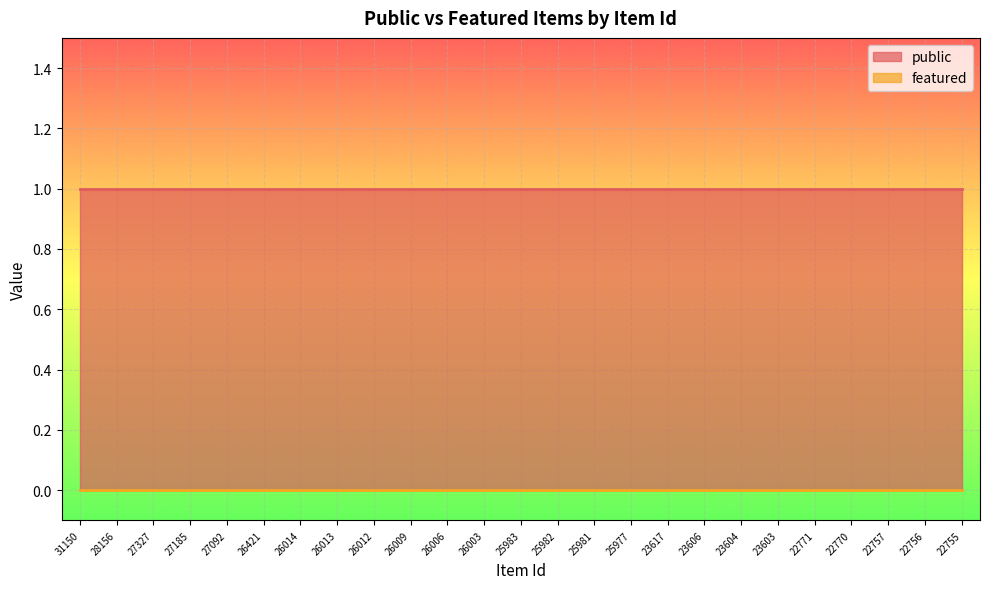

What is the sum of the public values at 27327 and 25981?

2